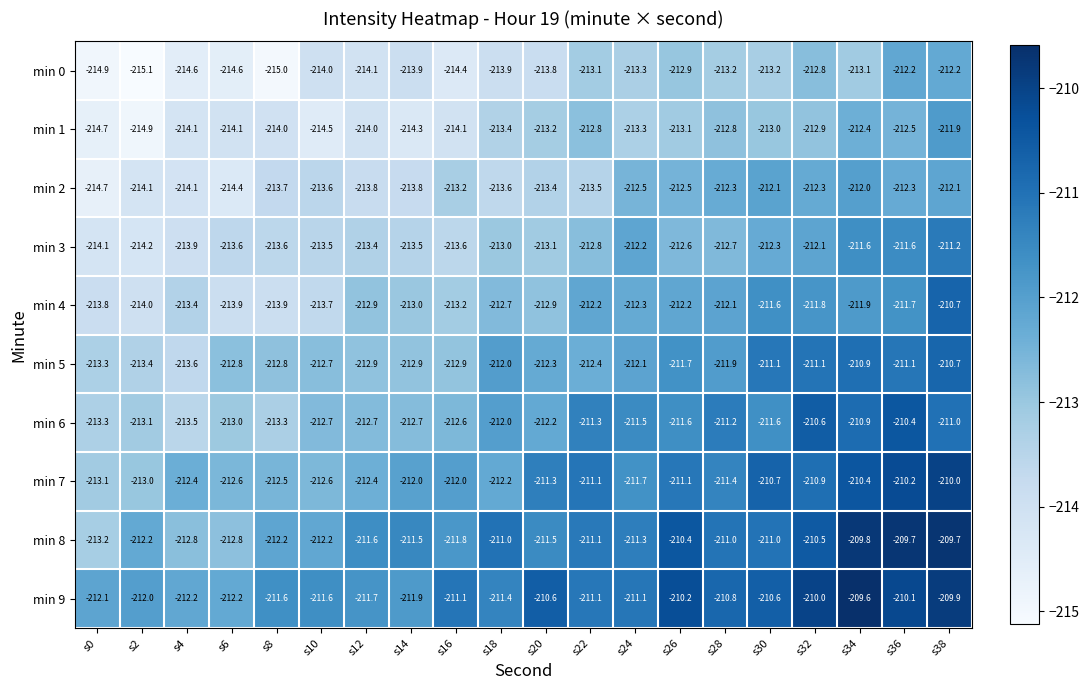

How many data points does each series have?

20